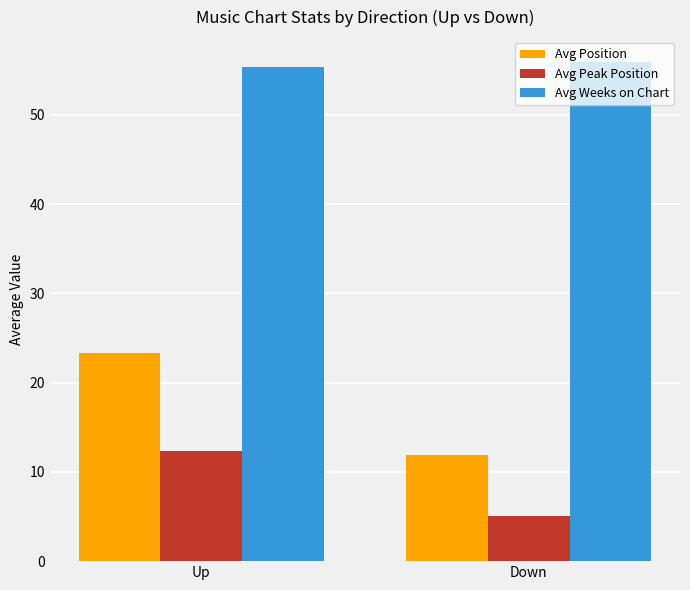

What are all the series names shown in the legend?

Avg Position, Avg Peak Position, Avg Weeks on Chart